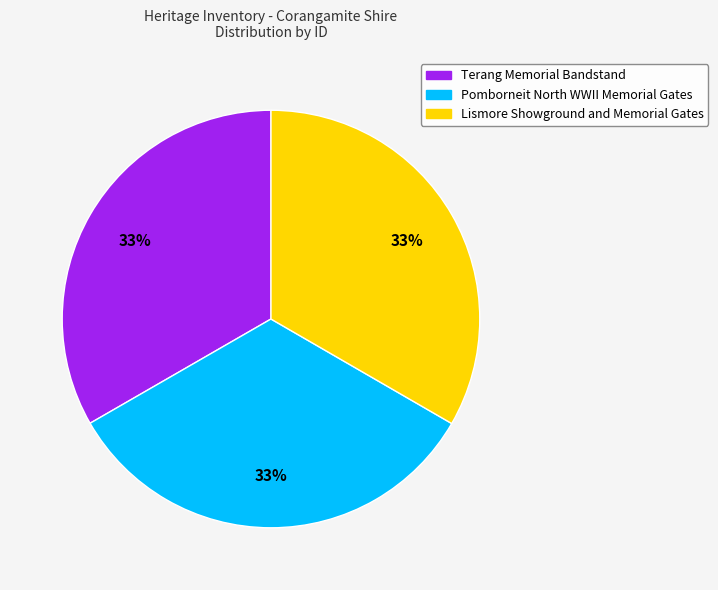

Do Terang Memorial Bandstand and Pomborneit North WWII Memorial Gates together represent more than half of the pie?

Yes